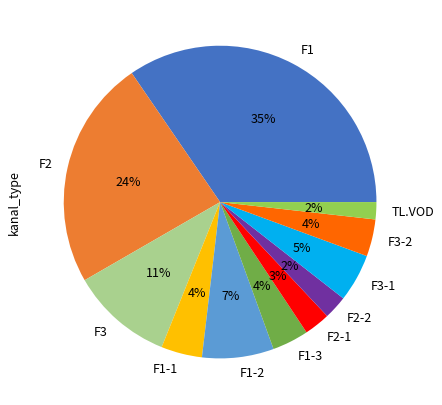

To the nearest percent, what is the combined percentage of F2 and F1-3?

28%